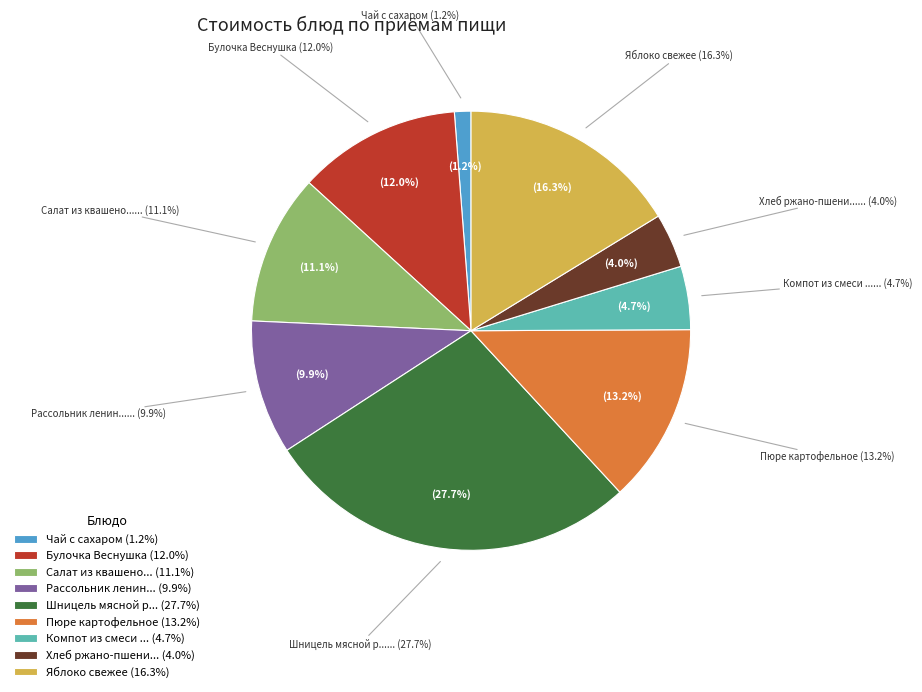

Does Салат из квашеной капусты represent more than half of the total?

No